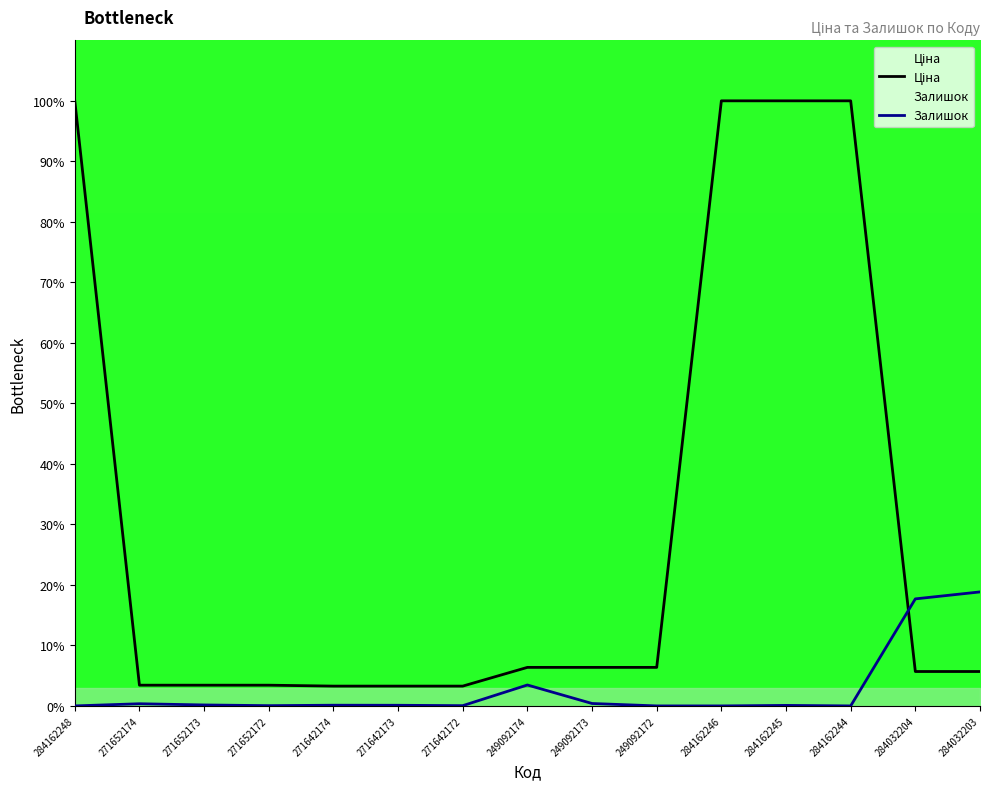

Which series has the largest total across all categories?

Ціна